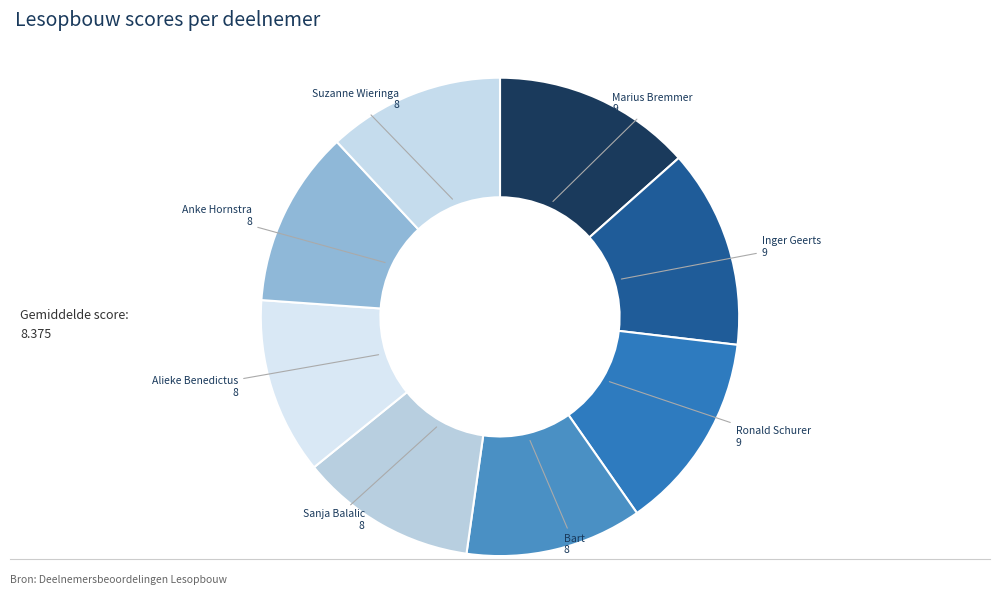

To the nearest percent, what is the difference between the largest and smallest slice percentages?

1%